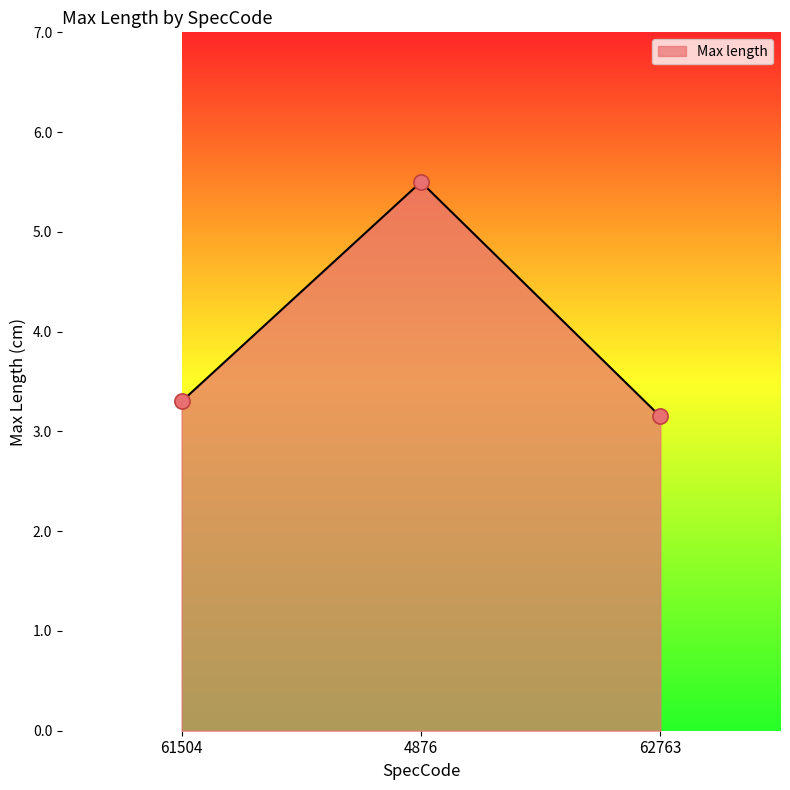

Approximately how many times larger is the value at 61504 compared to 62763?

1.0